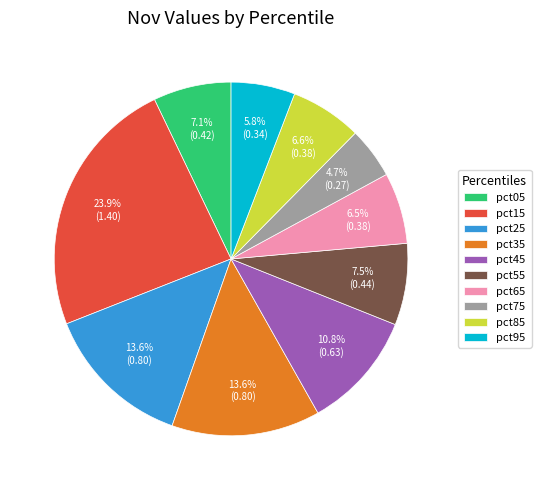

The pct15 slice represents 36% of the pie. True or false?

False